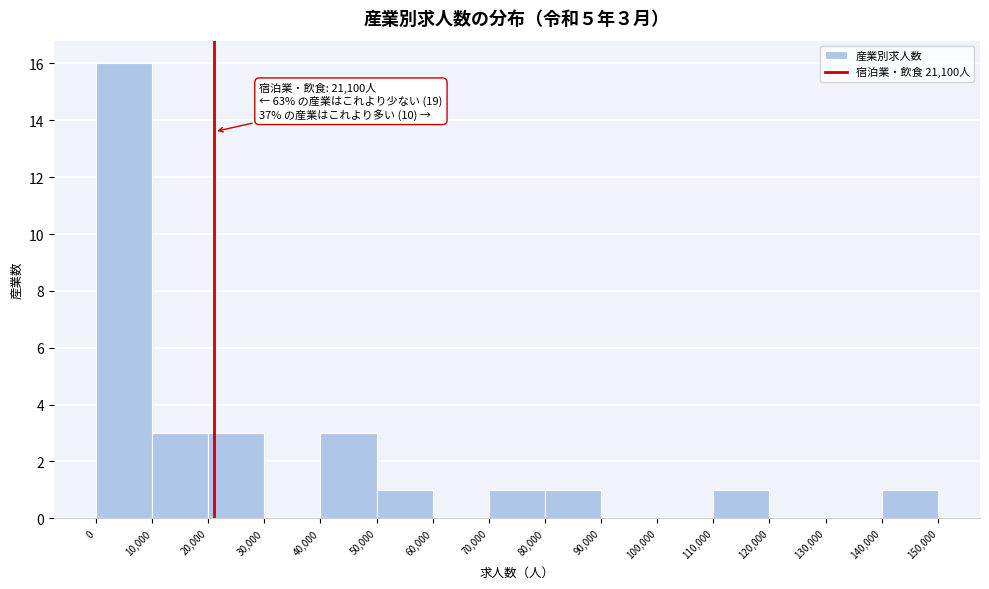

Over which range of the x-axis is the bar tallest?

0 to 10,000